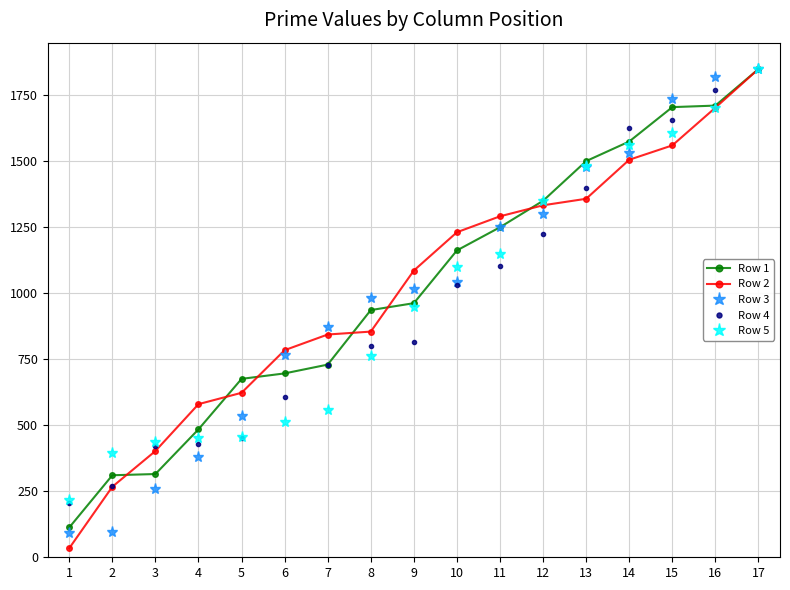

What is the difference between the maximum and minimum values in the Row 5 series?

1632.7